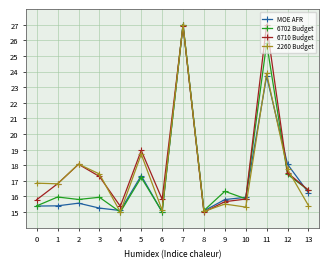

What are all the series names shown in the legend?

MOE AFR, 6702 Budget, 6710 Budget, 2260 Budget